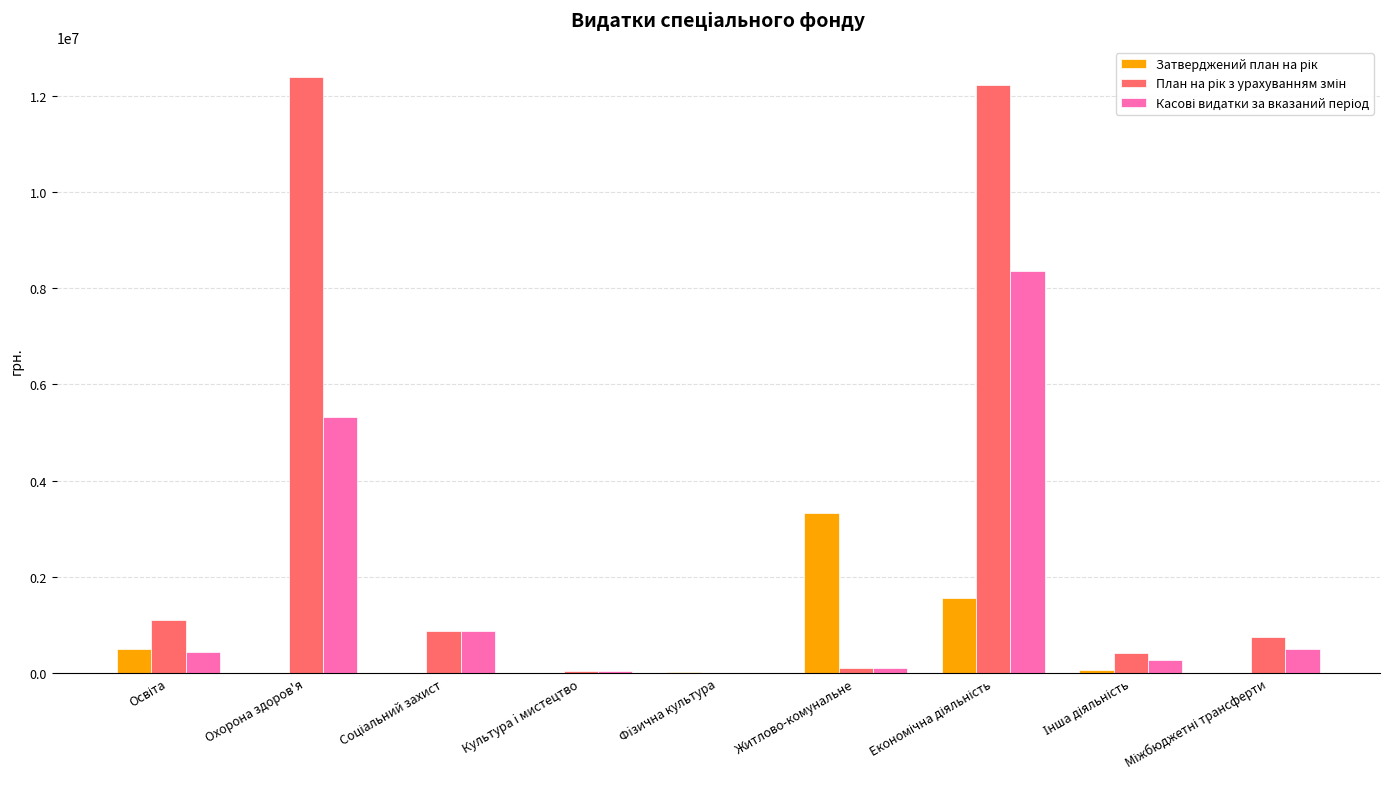

What is the maximum value shown in the chart?

12398114.0